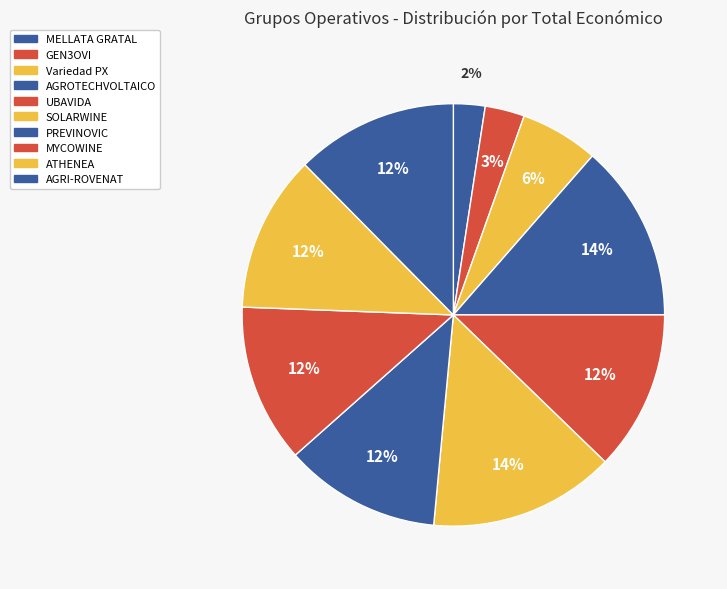

To the nearest percent, what is the difference between the largest and smallest slice percentages?

12%